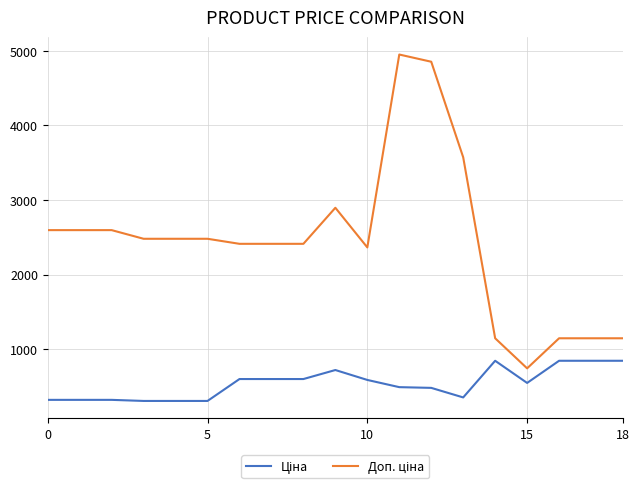

What is the smallest value displayed?

310.3